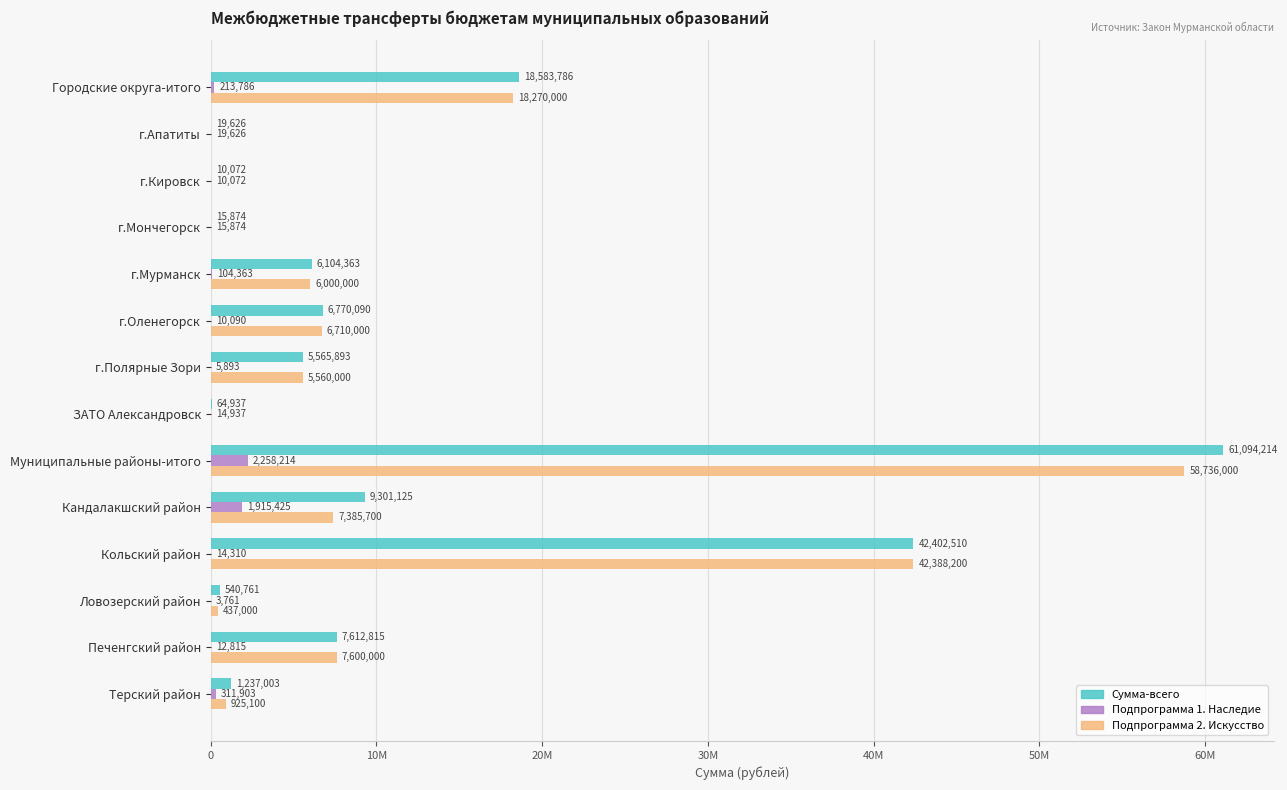

What is the value of the Сумма-всего bar at the 11th from the left?

42402510